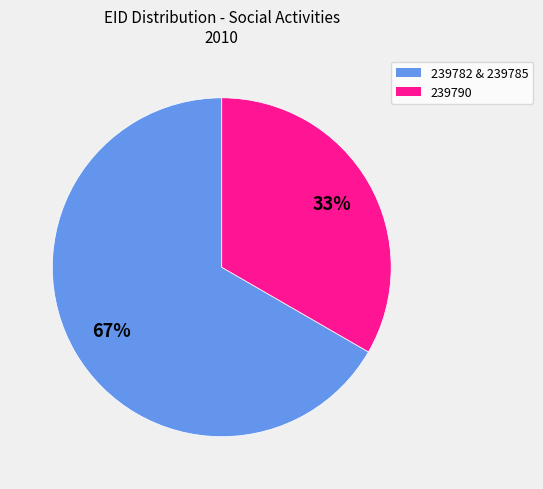

To the nearest percent, what is the average slice percentage?

50%